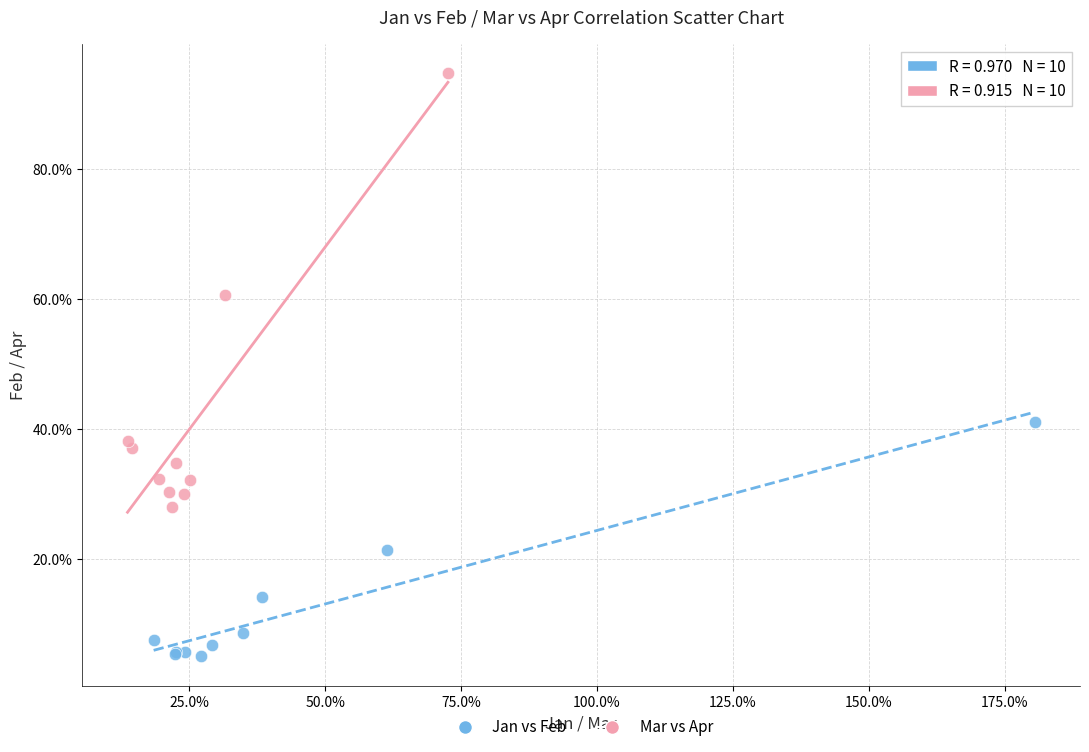

Which series contains the lowest Y value?

Jan vs Feb